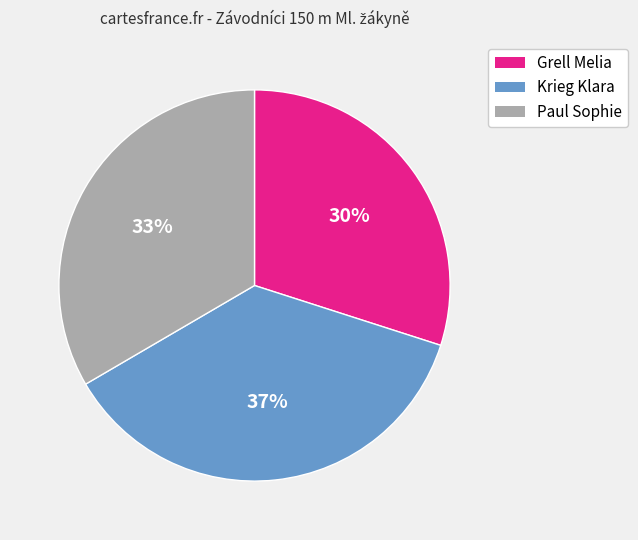

To the nearest percent, what portion does Krieg Klara represent?

37%